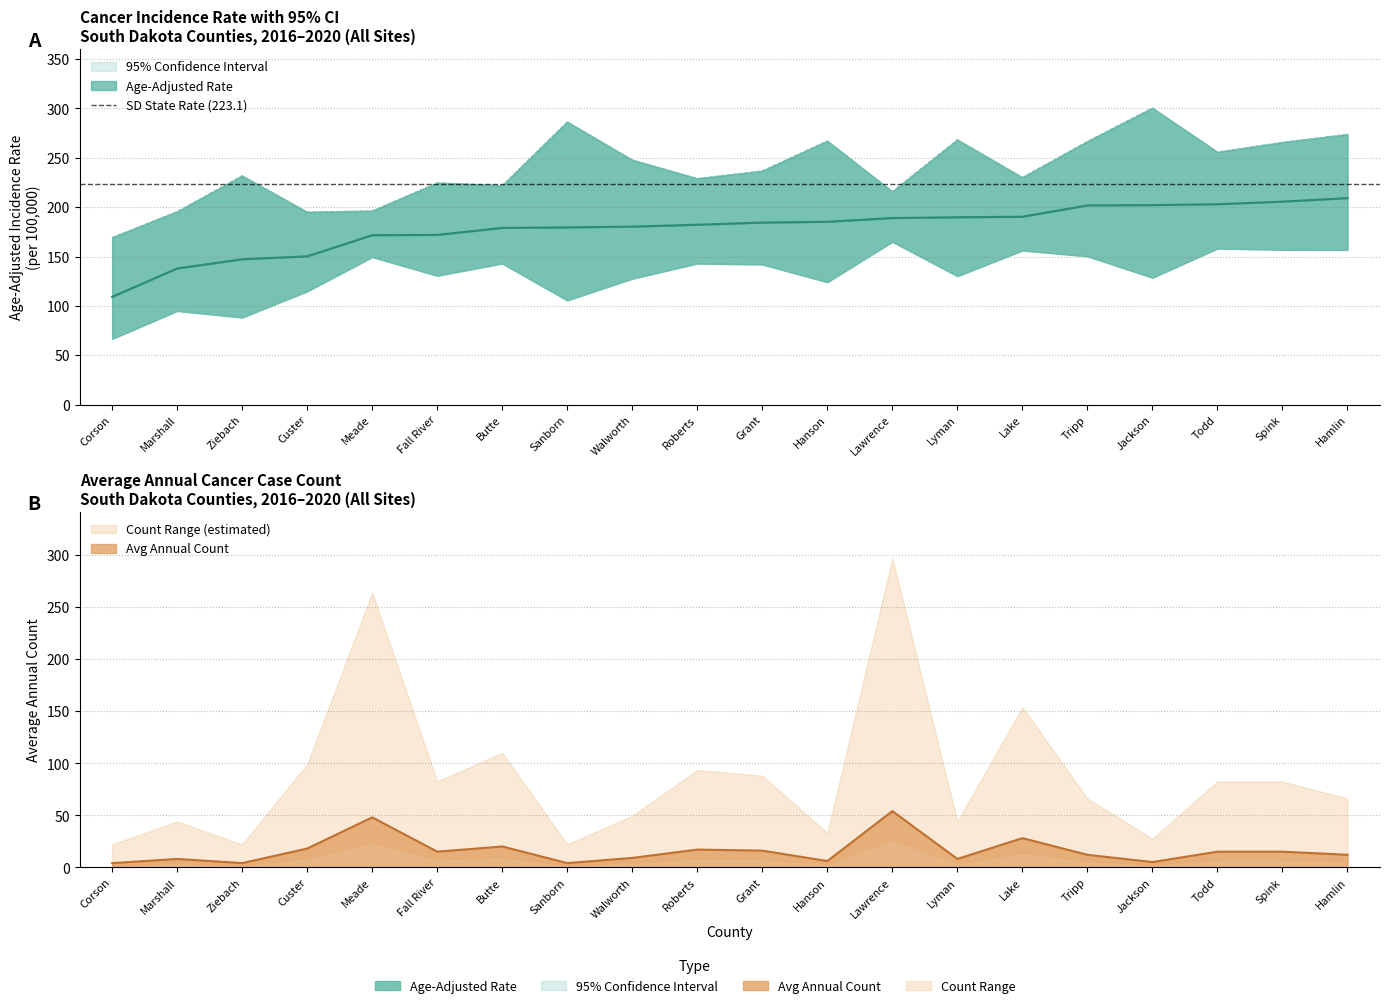

What is the lowest value of the Lower CI series?

66.5